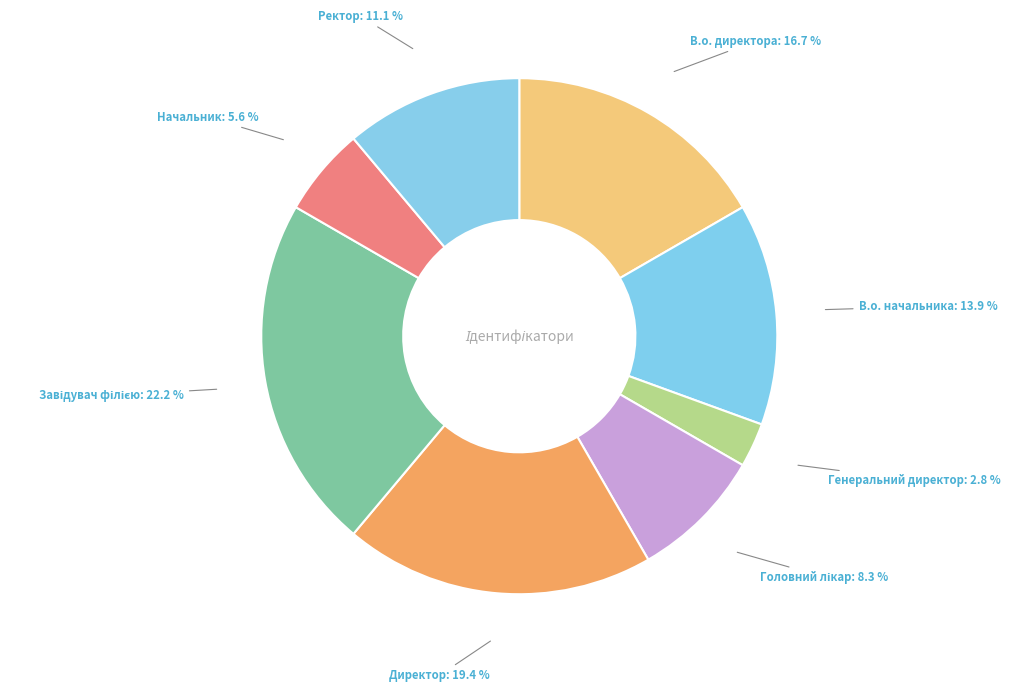

Combined, what portion of the pie is В.о. директора and Ректор?

27.8%